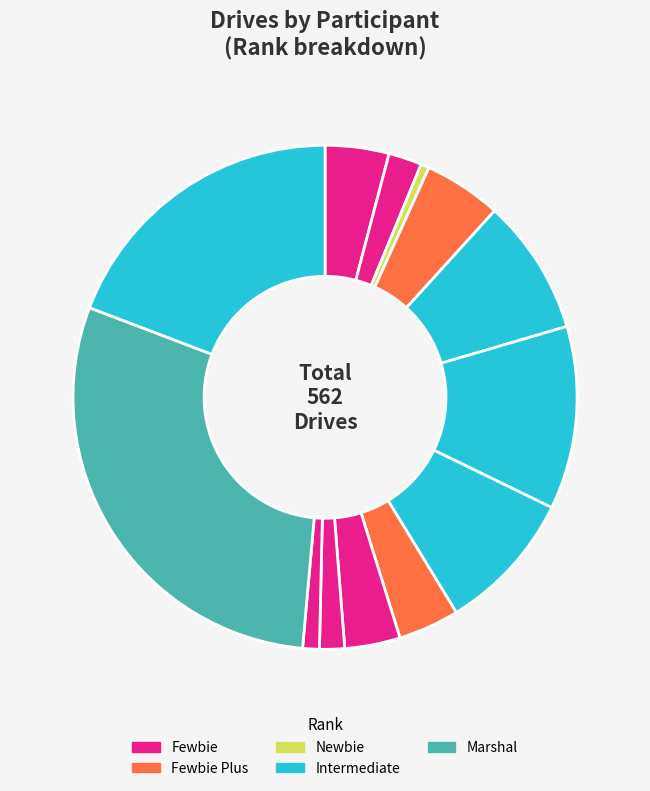

Count the number of slices in the pie.

13